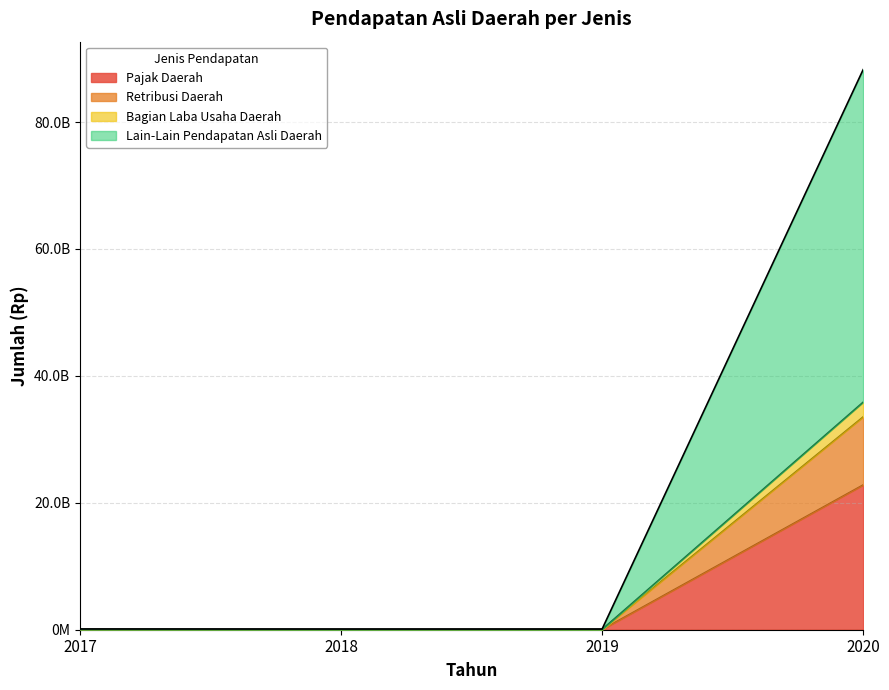

Is the value of Retribusi Daerah at 2020 greater than the value of Bagian Laba Usaha Daerah at 2018?

Yes